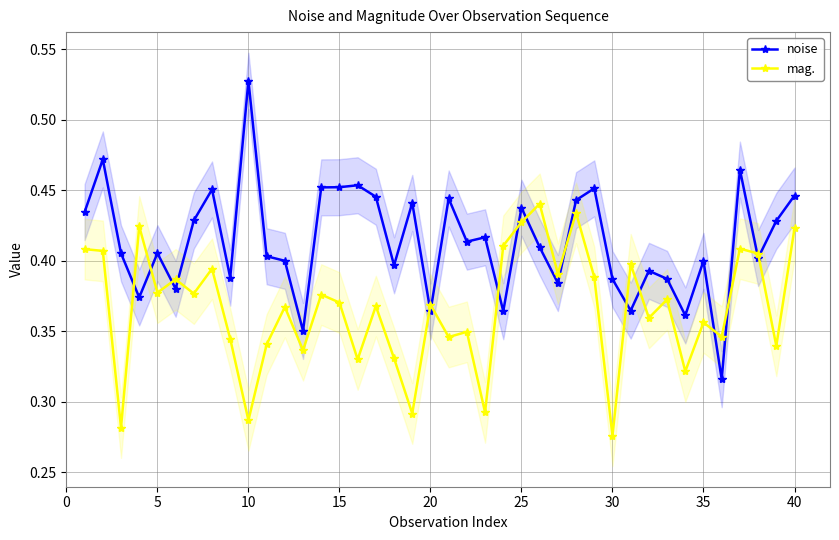

Reading right to left, transcribe all the data shown in this chart.

noise: 0.4	0.4	0.4	0.5	0.3	0.4	0.4	0.4	0.4	0.4	0.4	0.5	0.4	0.4	0.4	0.4	0.4	0.4	0.4	0.4	0.4	0.4	0.4	0.4	0.5	0.5	0.5	0.4	0.4	0.4	0.5	0.4	0.5	0.4	0.4	0.4	0.4	0.4	0.5	0.4
mag.: 0.4	0.3	0.4	0.4	0.3	0.4	0.3	0.4	0.4	0.4	0.3	0.4	0.4	0.4	0.4	0.4	0.4	0.3	0.3	0.3	0.4	0.3	0.3	0.4	0.3	0.4	0.4	0.3	0.4	0.3	0.3	0.3	0.4	0.4	0.4	0.4	0.4	0.3	0.4	0.4